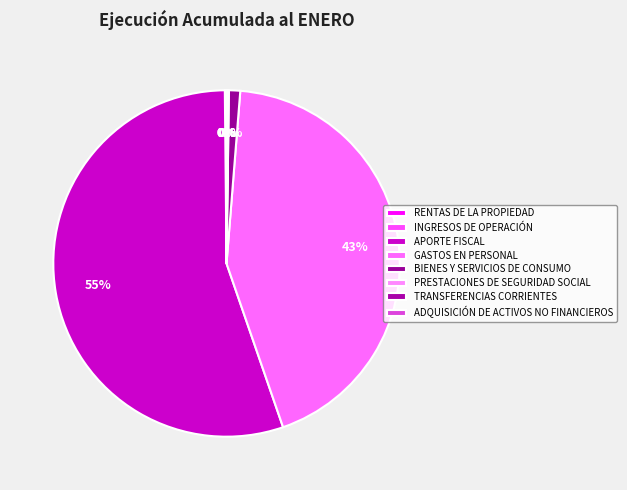

The RENTAS DE LA PROPIEDAD slice represents 1% of the pie. True or false?

False